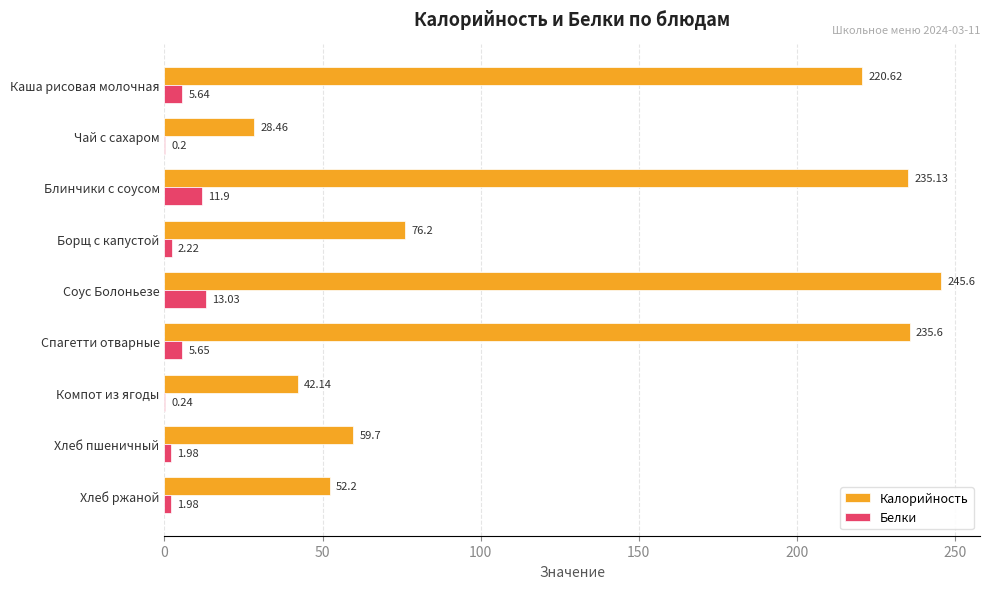

How many data points does each series have?

9